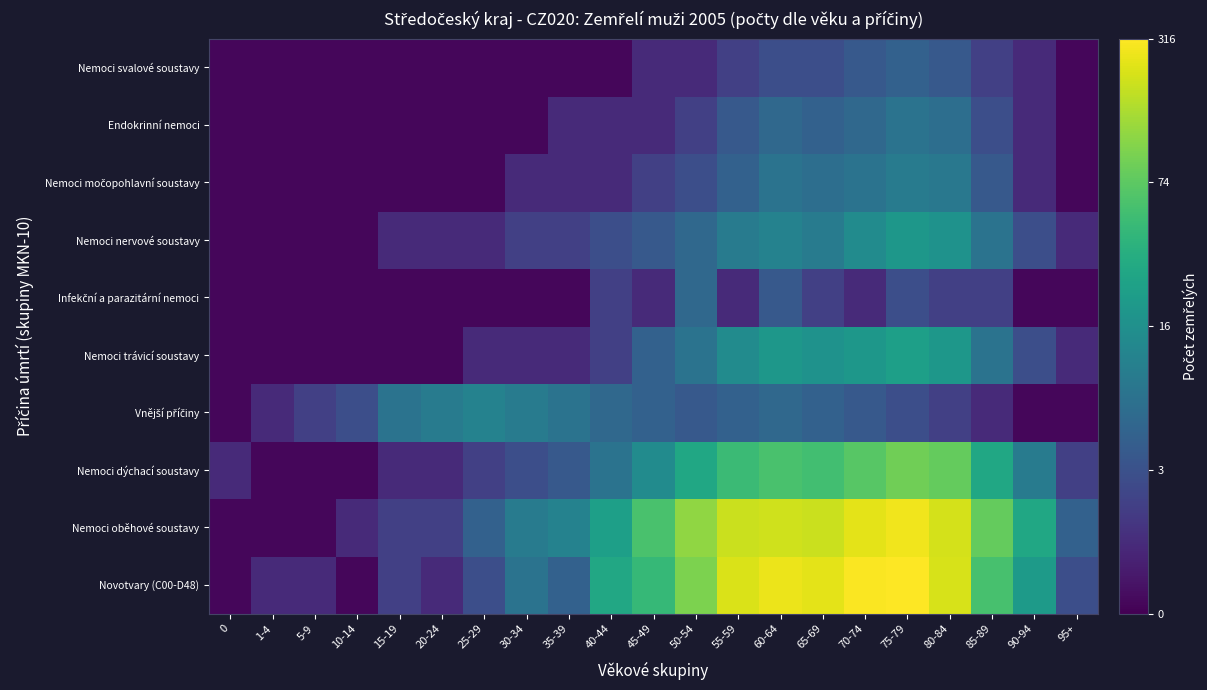

Which series has the widest spread of values?

Novotvary (C00-D48)